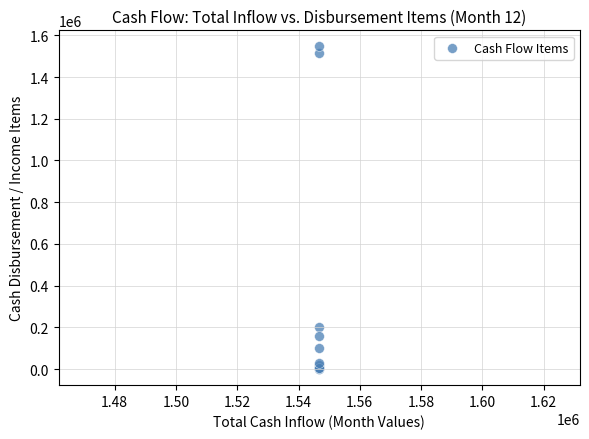

What Y value in the scatter plot is closest to 773395?

200000